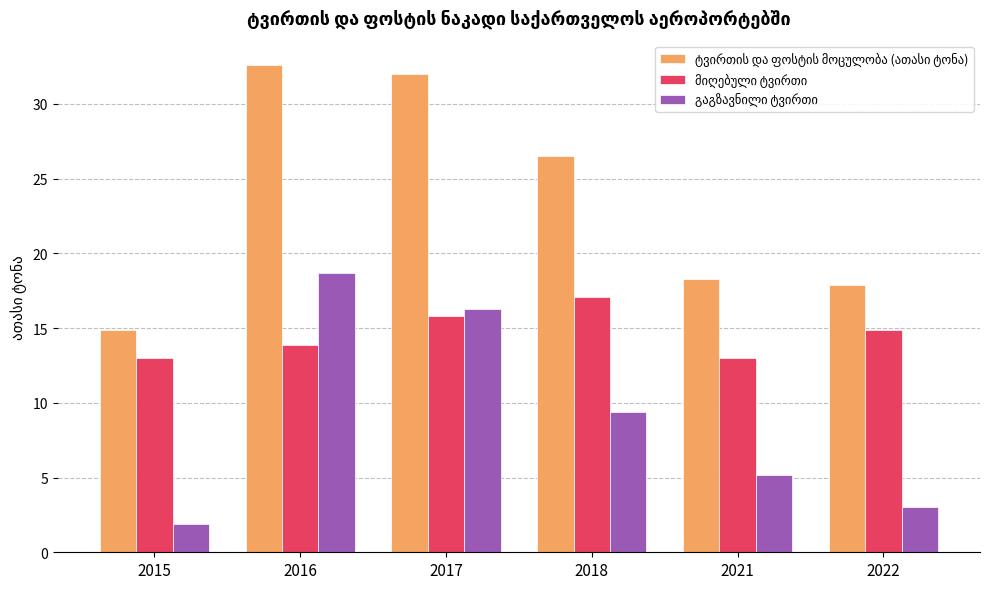

Which label corresponds to the smallest value in the chart?

2015